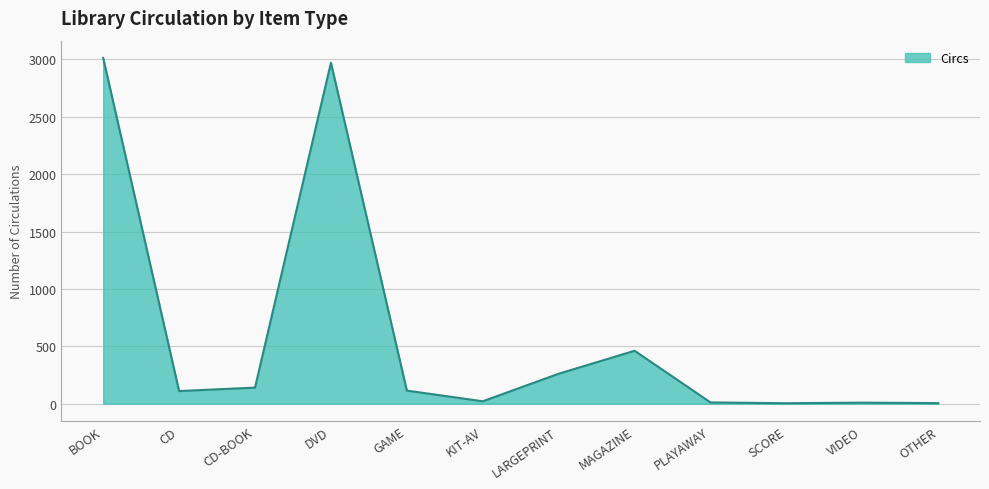

Where is the first local maximum?

DVD